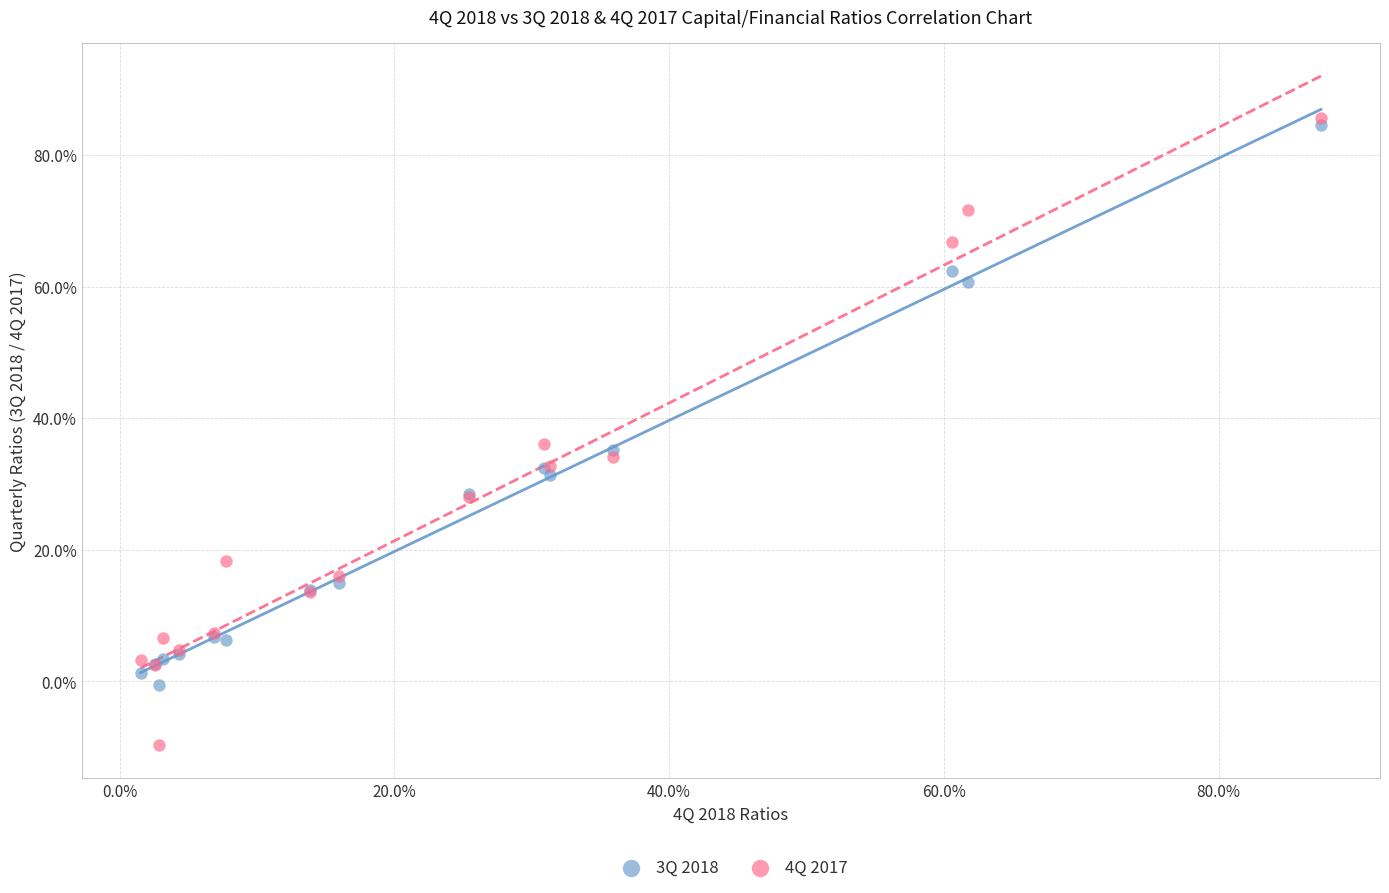

Which series reaches the minimum Y coordinate?

4Q 2017